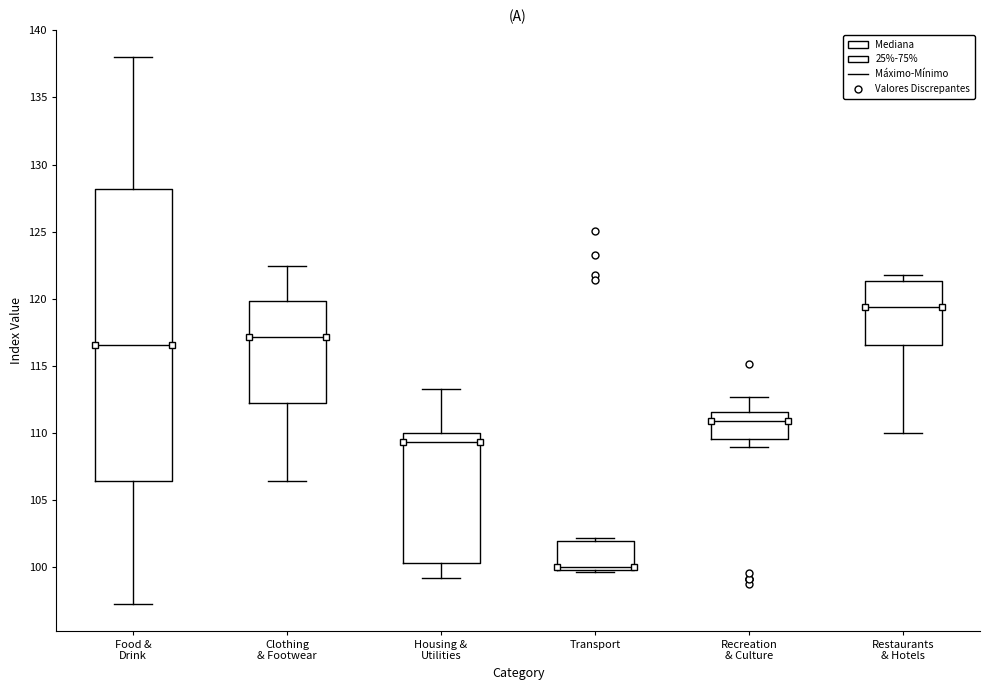

Which box is the tallest, from its lower edge to its upper edge?

Food & Drink